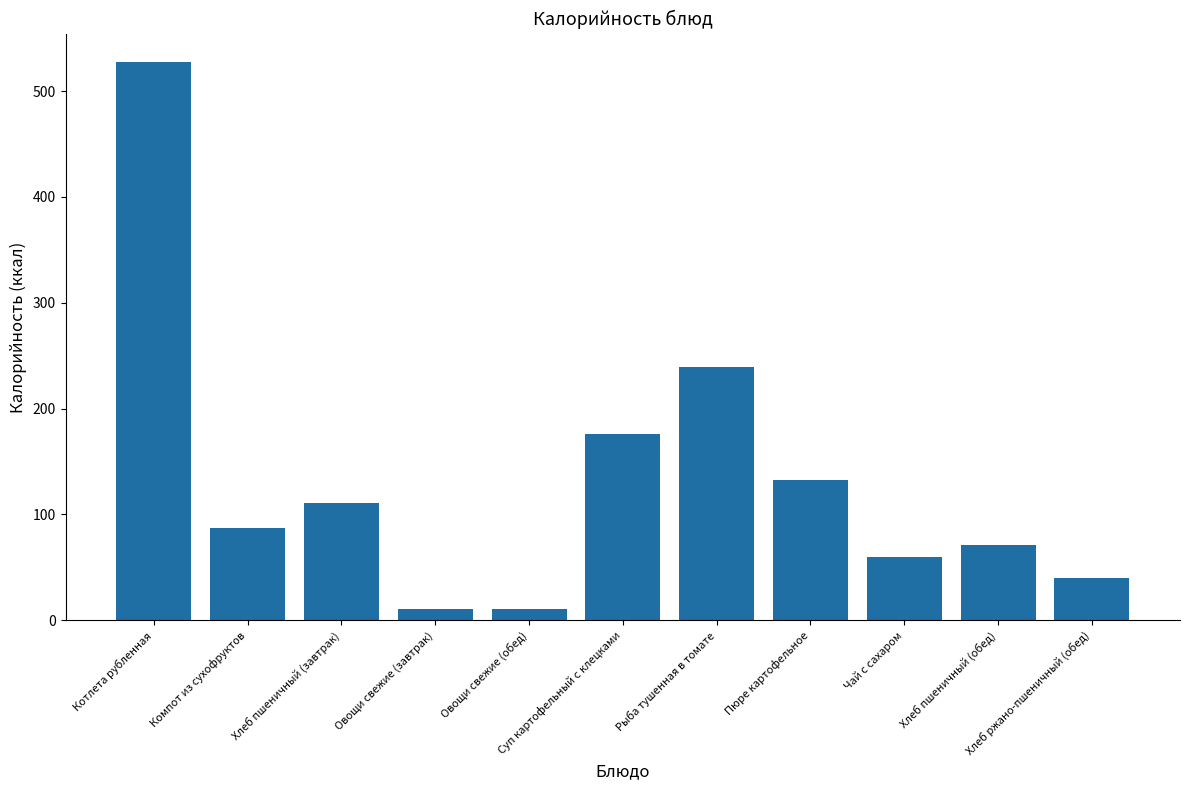

What is the change in value from Рыба тушенная в томате to Хлеб ржано-пшеничный (обед)?

-199.0